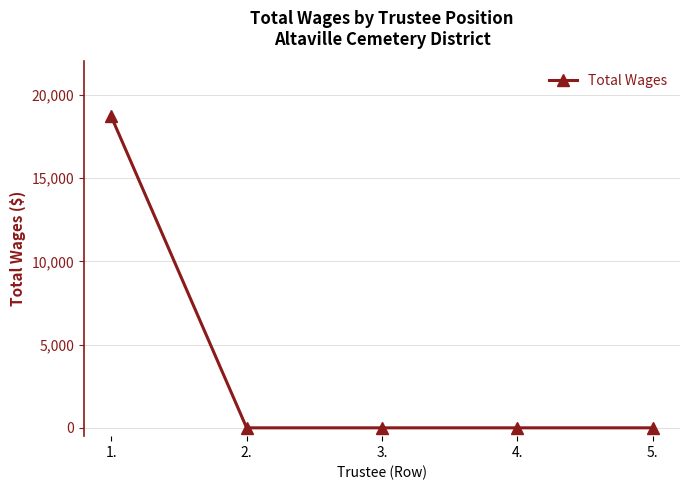

True or false: the data has more than 1 interior local peaks.

False